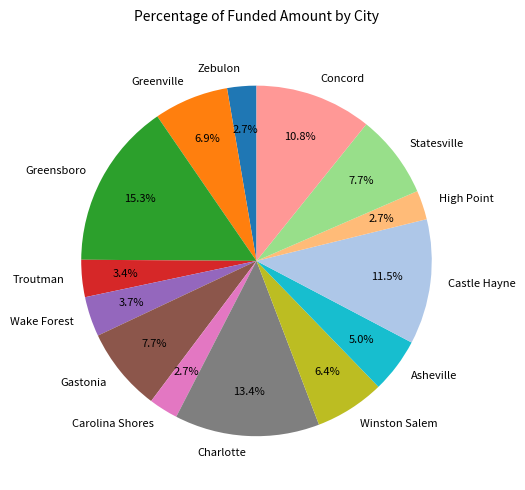

What percentage do Carolina Shores and Zebulon together represent?

5.4%